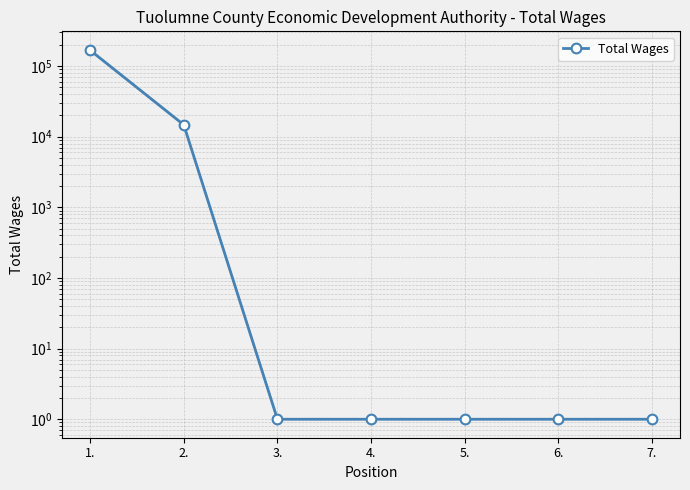

Which category has the highest value across all series?

1.